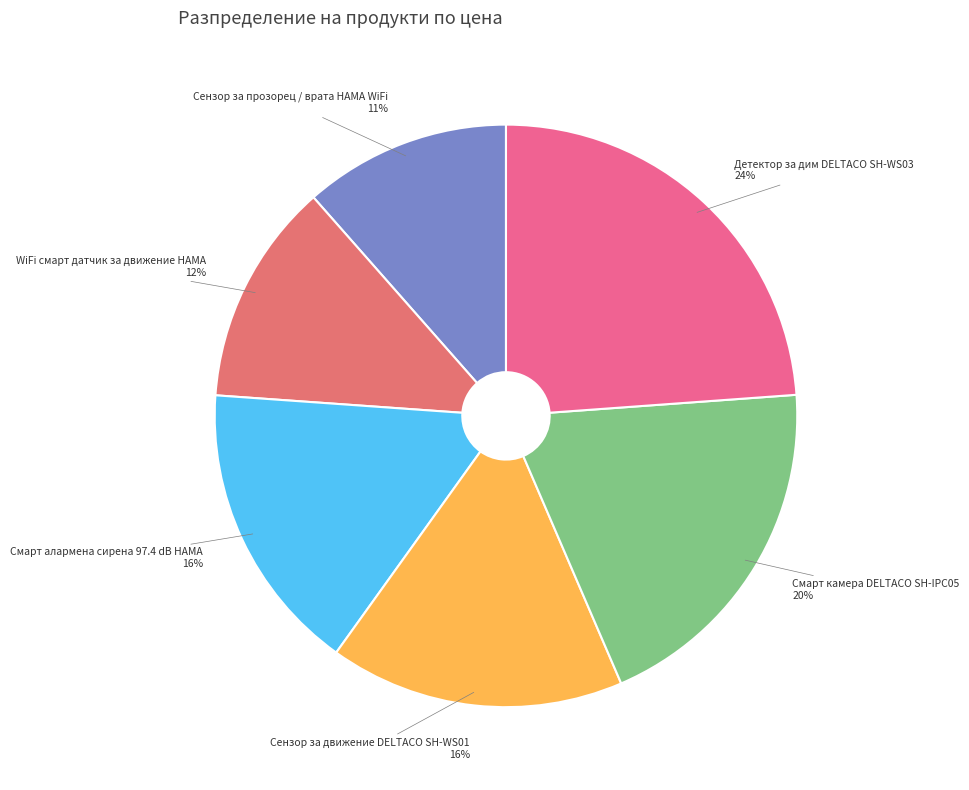

Approximately how many times larger is the value at Смарт алармена сирена 97.4 dB HAMA compared to Сензор за движение DELTACO SH-WS01?

1.0